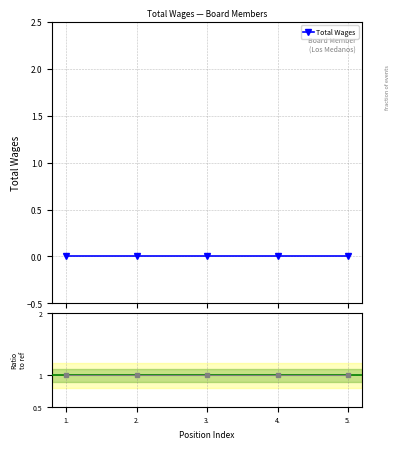

What is the minimum value for Ratio?

1